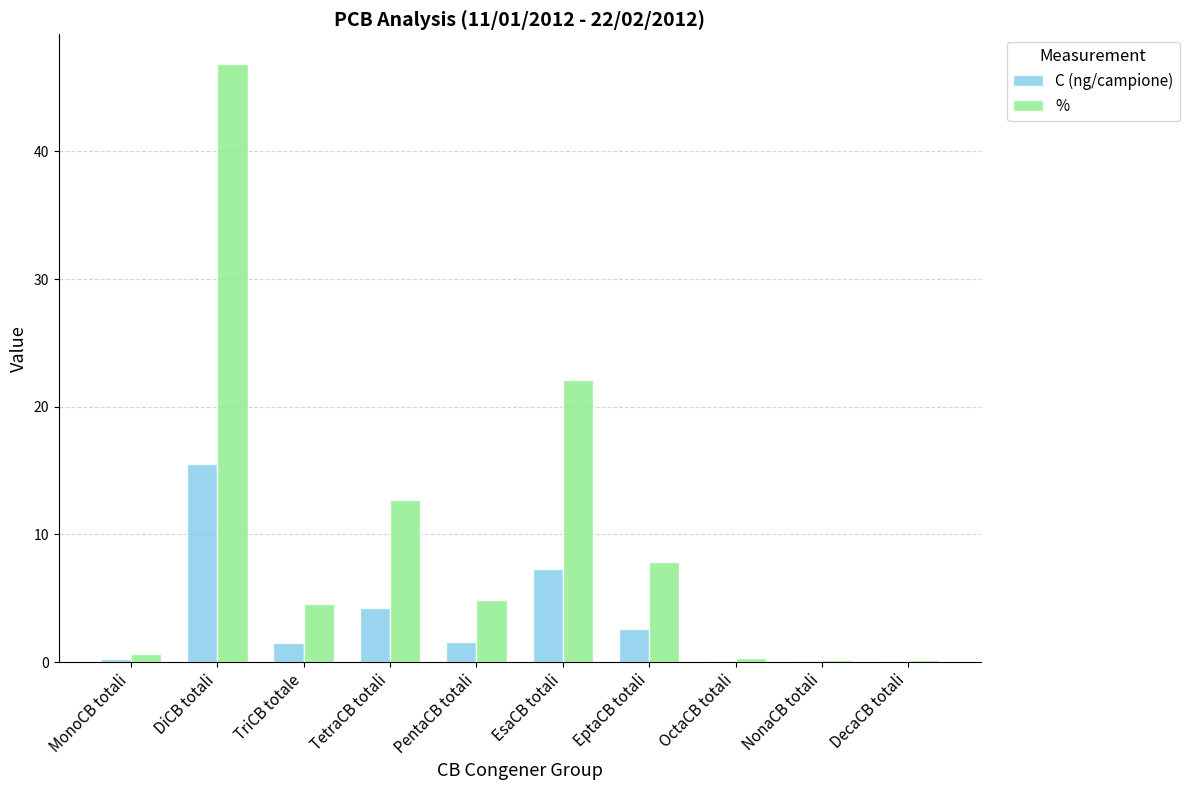

At which label does C (ng/campione) reach its peak?

DiCB totali